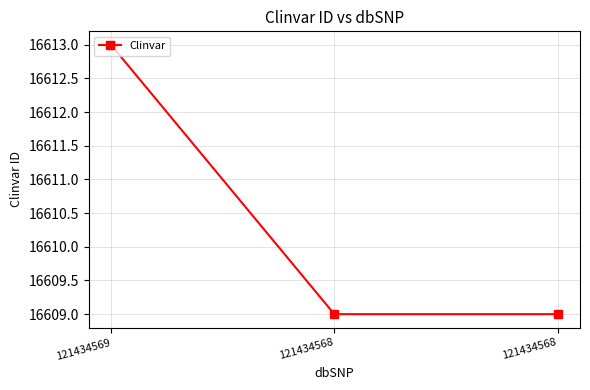

How many distinct data groups are displayed?

1